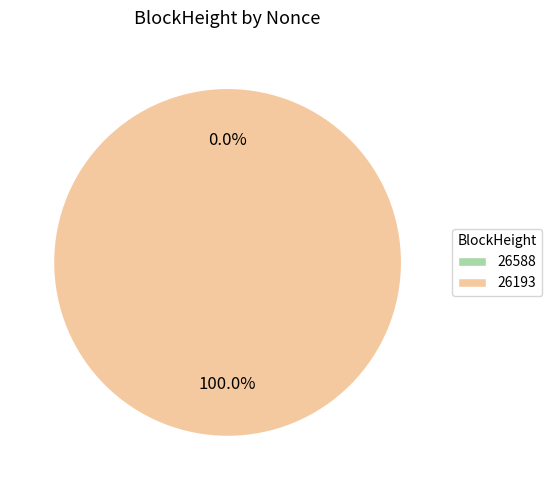

Do 26588 and 26193 together represent more than half of the pie?

Yes